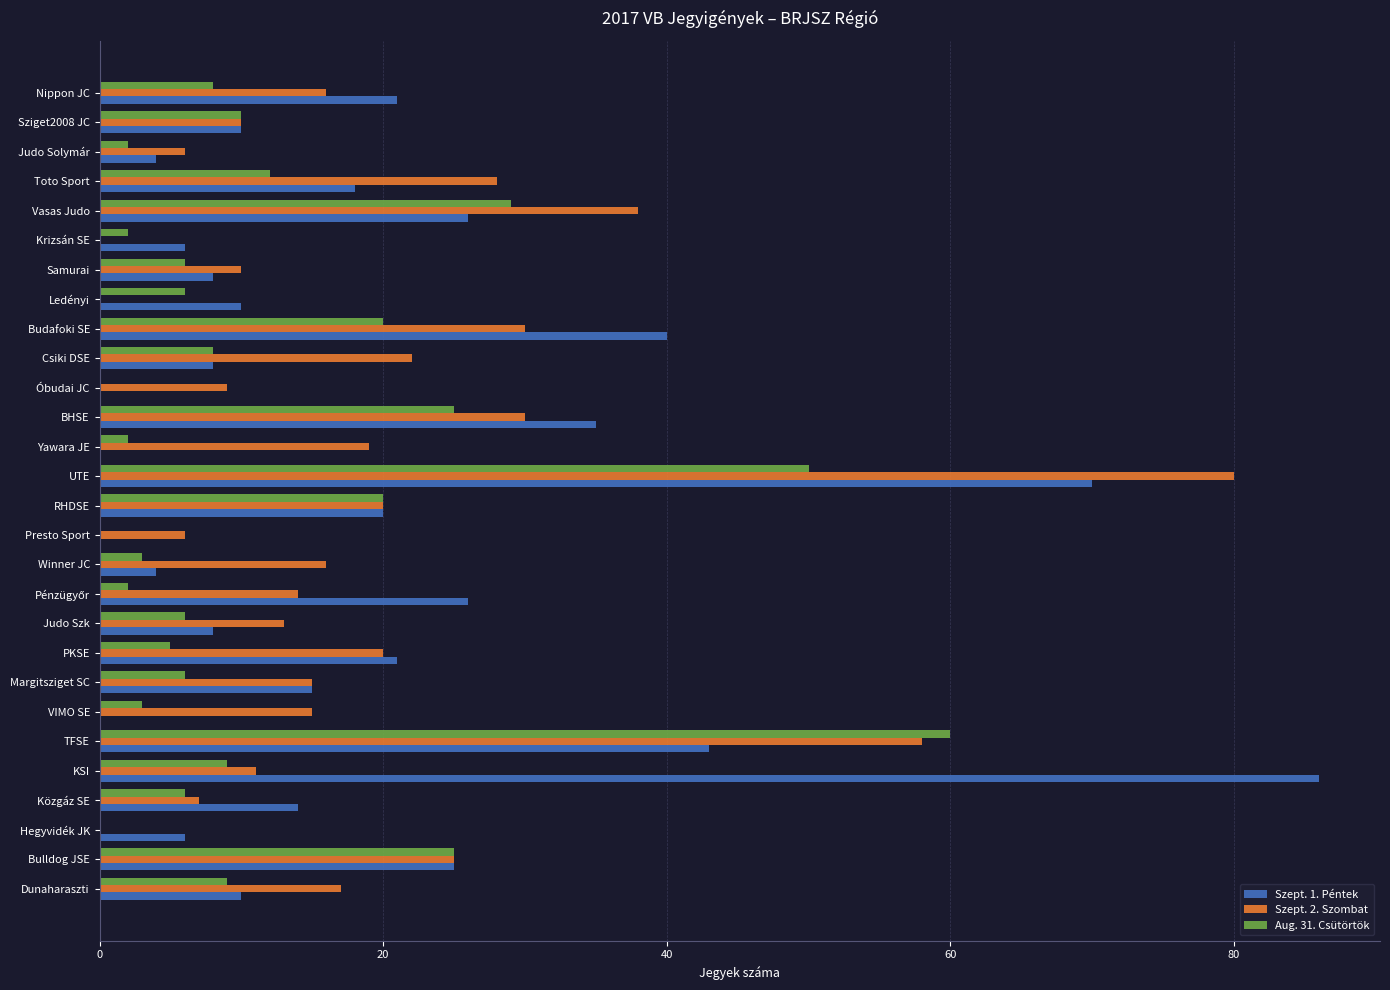

The Szept. 2. Szombat series shows 14 at Samurai. True or false?

False